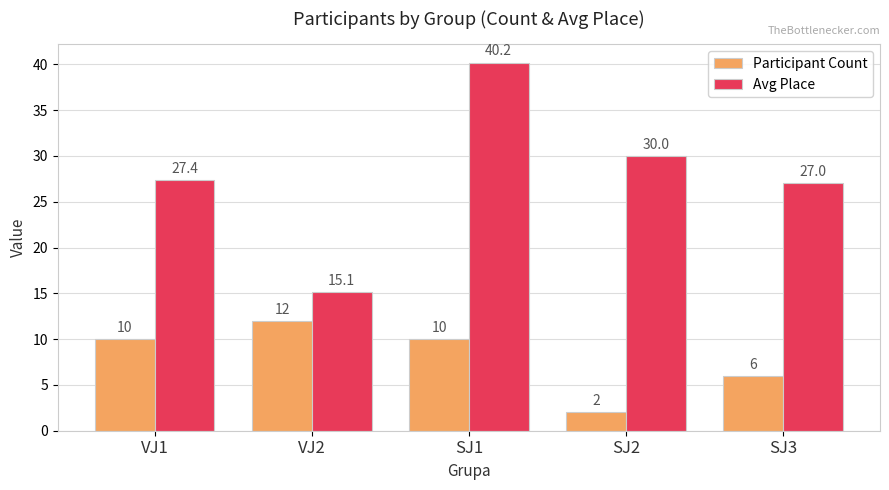

What is the maximum value for Participant Count?

12.0